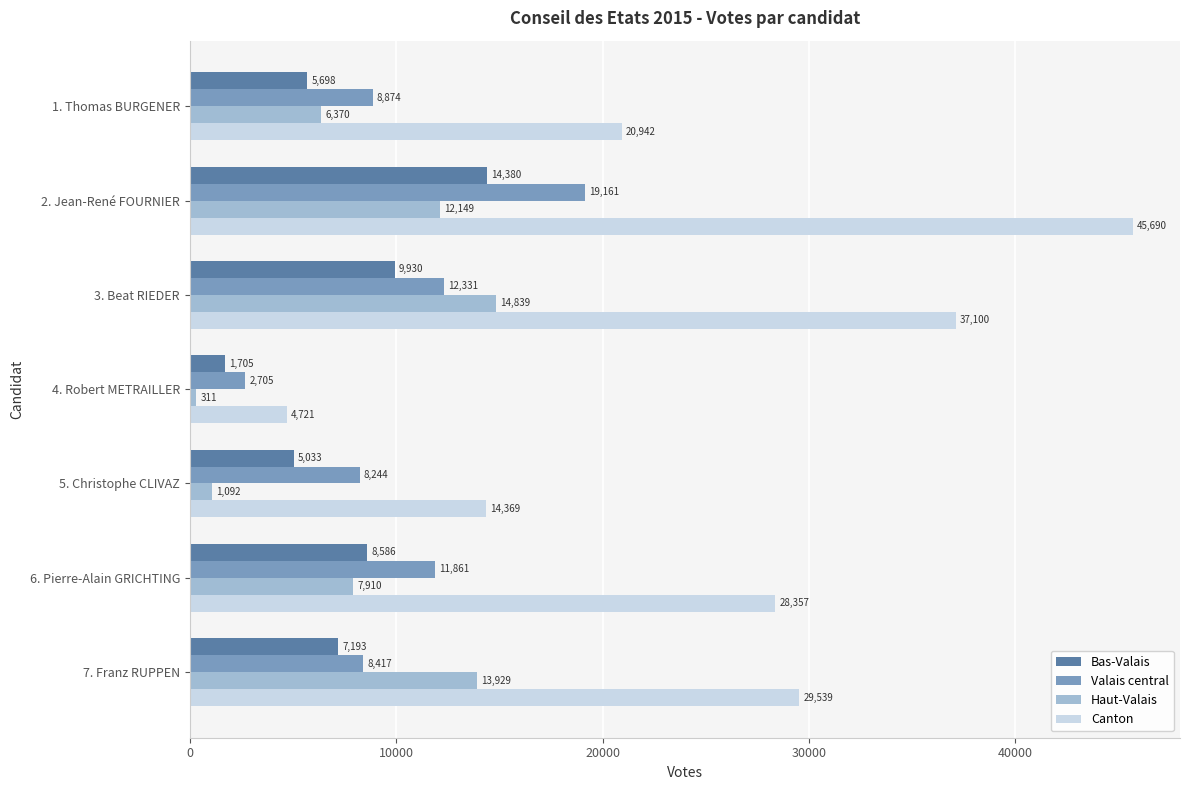

At which category does the chart reach its minimum across all series?

4. Robert METRAILLER